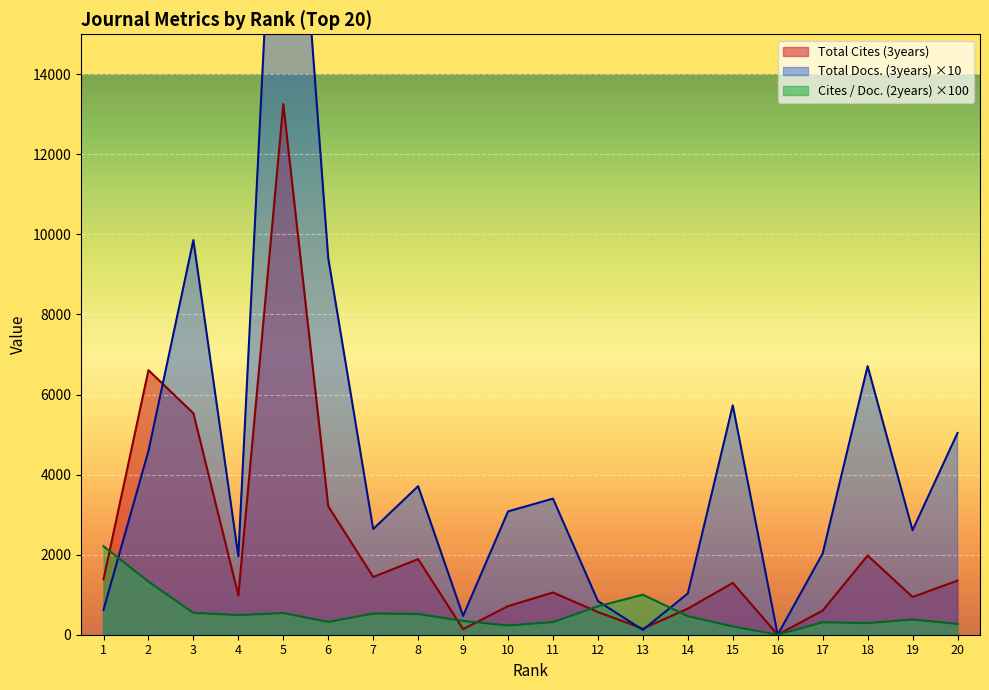

Is it true that Cites / Doc. (2years) equals 315.0 at 11?

True